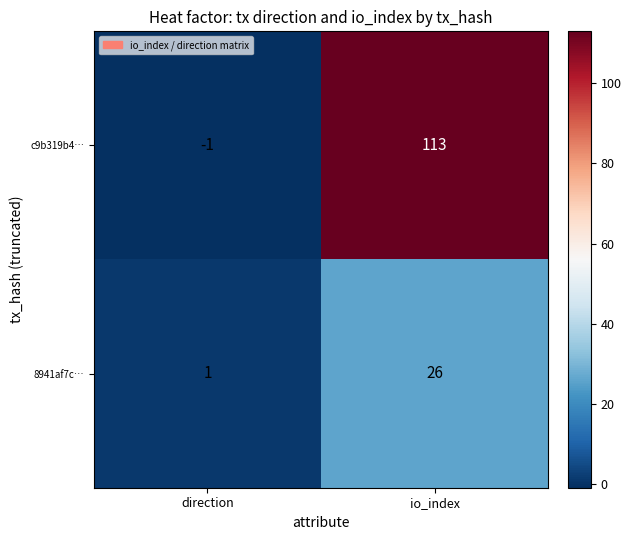

What is the total value across all series at io_index?

139